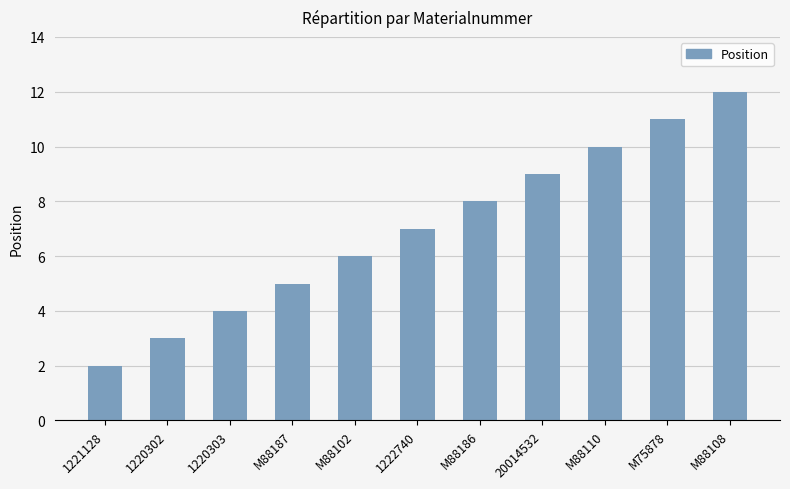

Which category has the highest value across all series?

M88108